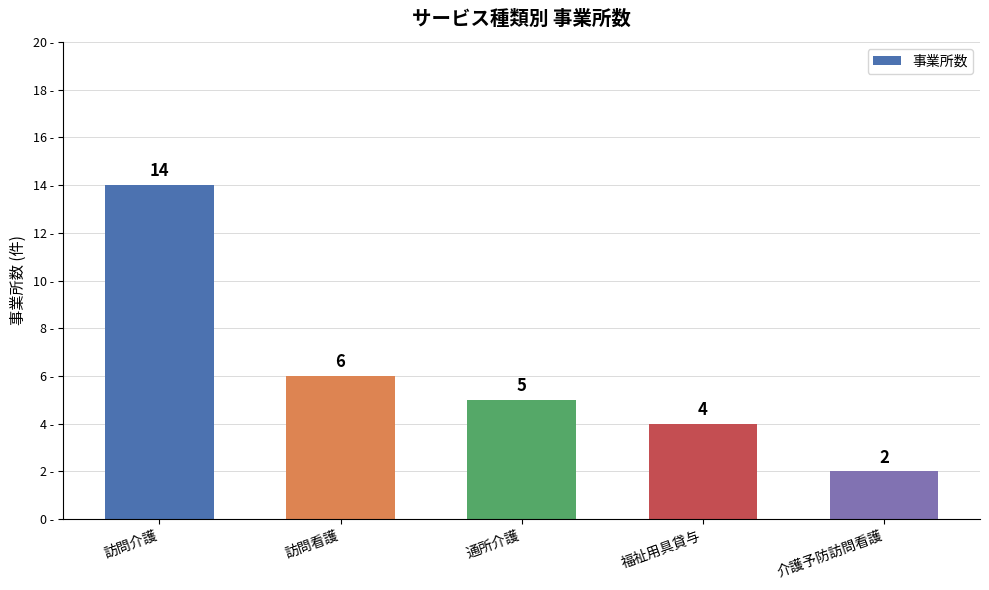

What is the value of the 2nd bar from the left?

6